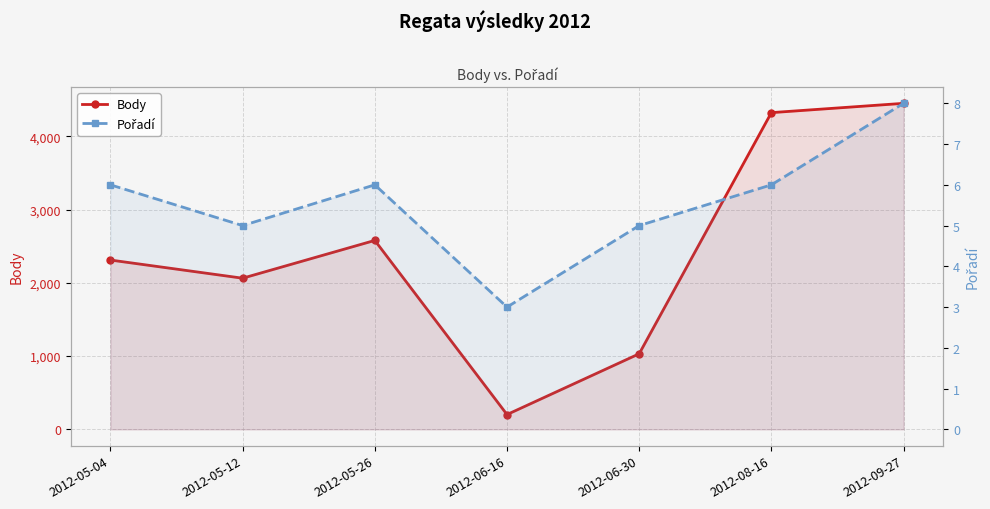

What is the difference between the maximum and minimum values in the Body series?

4250